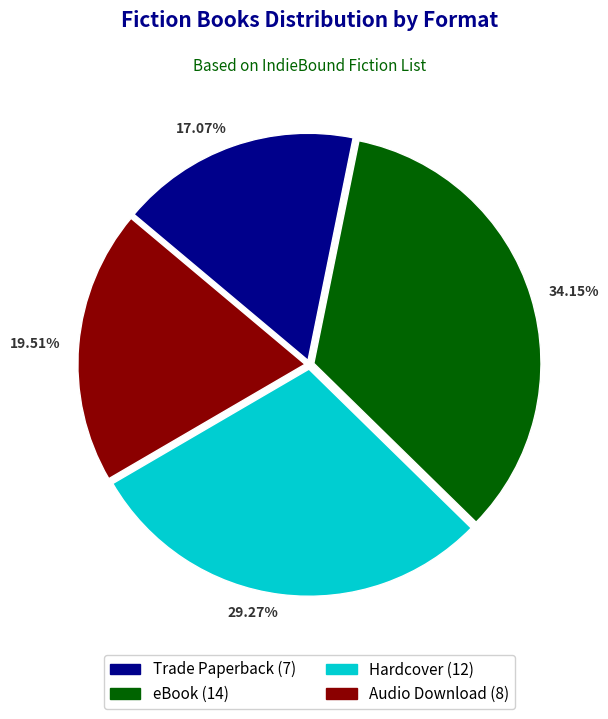

Do Audio Download and Trade Paperback together represent more than half of the pie?

No